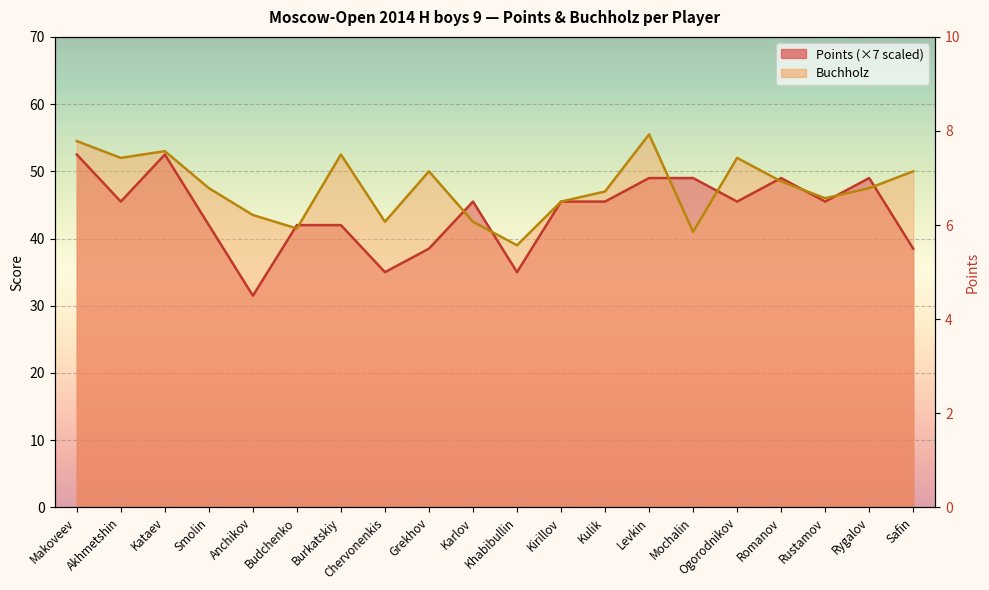

What is the difference between the highest and lowest values at Chervonenkis?

7.5